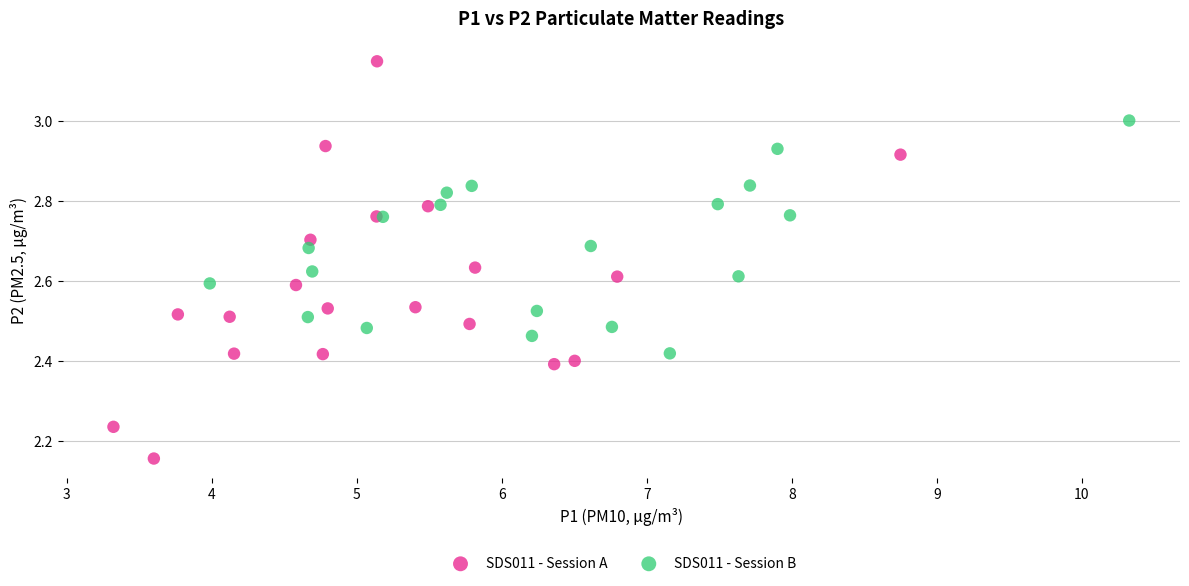

Which series reaches the maximum Y coordinate?

SDS011 - Session A